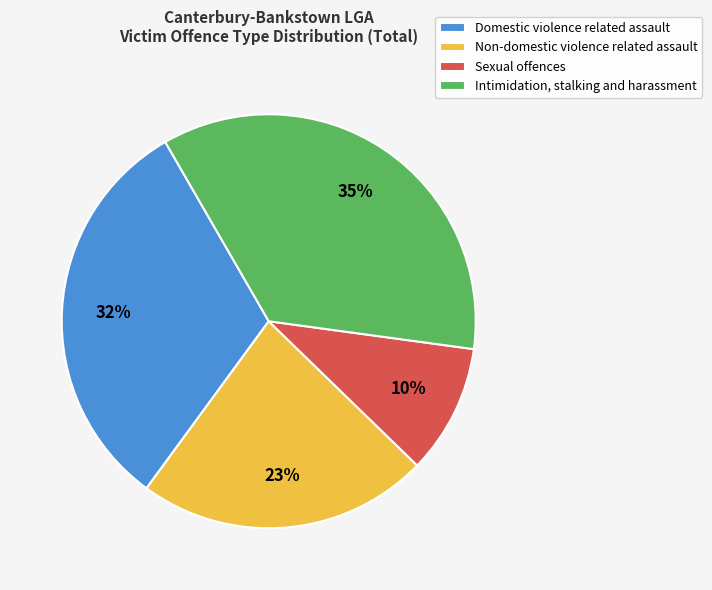

To the nearest percent, what portion does Sexual offences represent?

10%